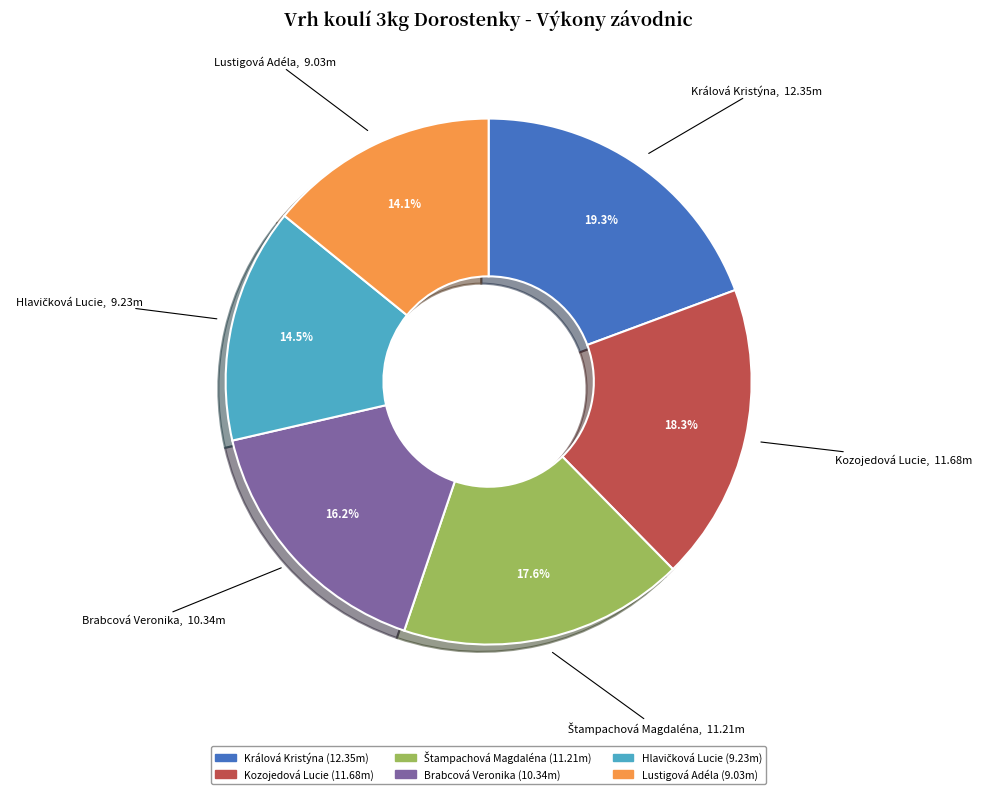

What percentage is NOT represented by Králová Kristýna (12.35m)?

80.7%